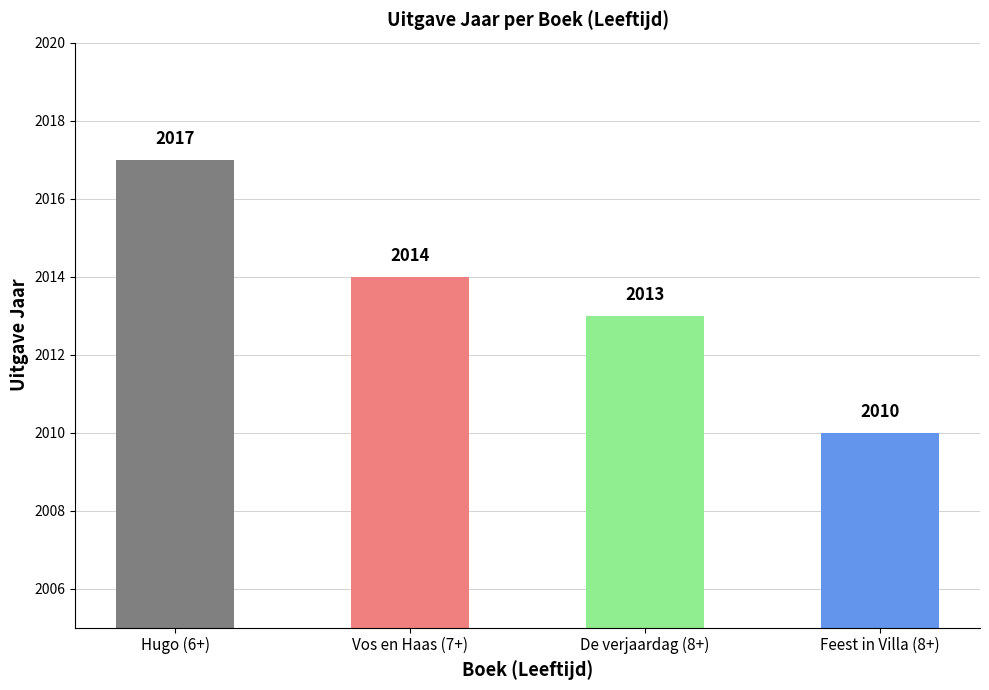

What position from the right is Vos en Haas (7+)?

3